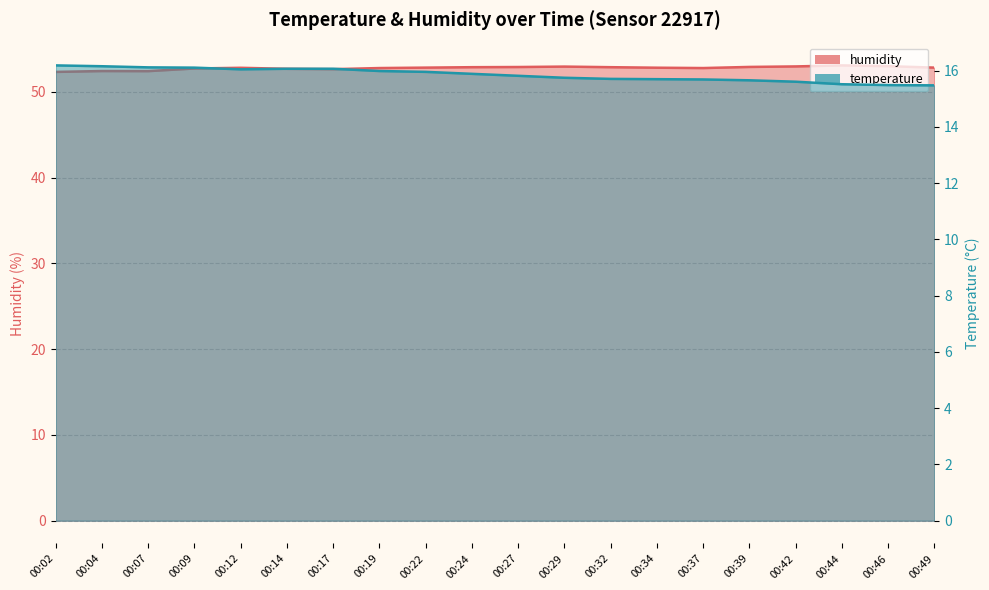

Which category has the lowest value in the temperature_line series?

00:49